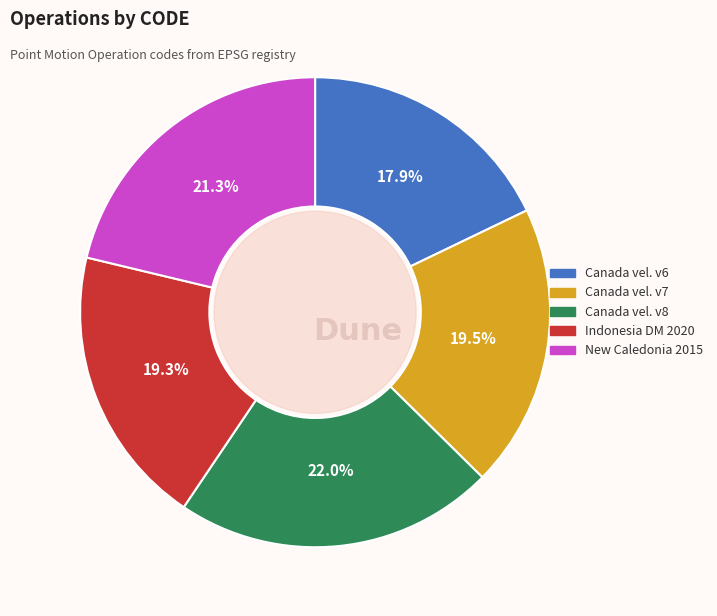

Is there any slice that represents more than half of the pie?

No